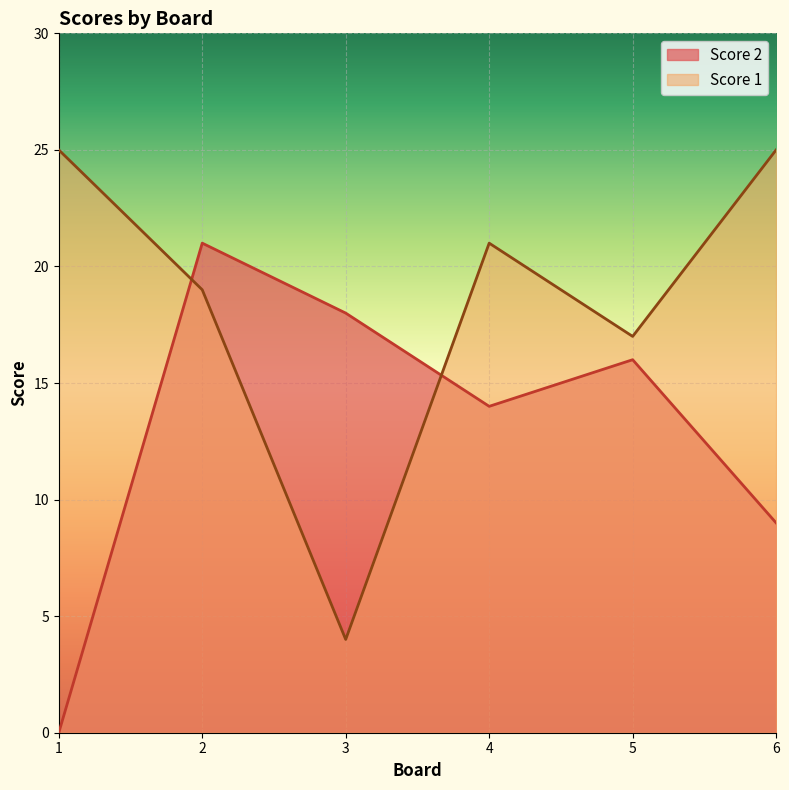

Reading left to right, transcribe all the data shown in this chart.

Score 2: 0	21	18	14	16	9
Score 1: 25	19	4	21	17	25